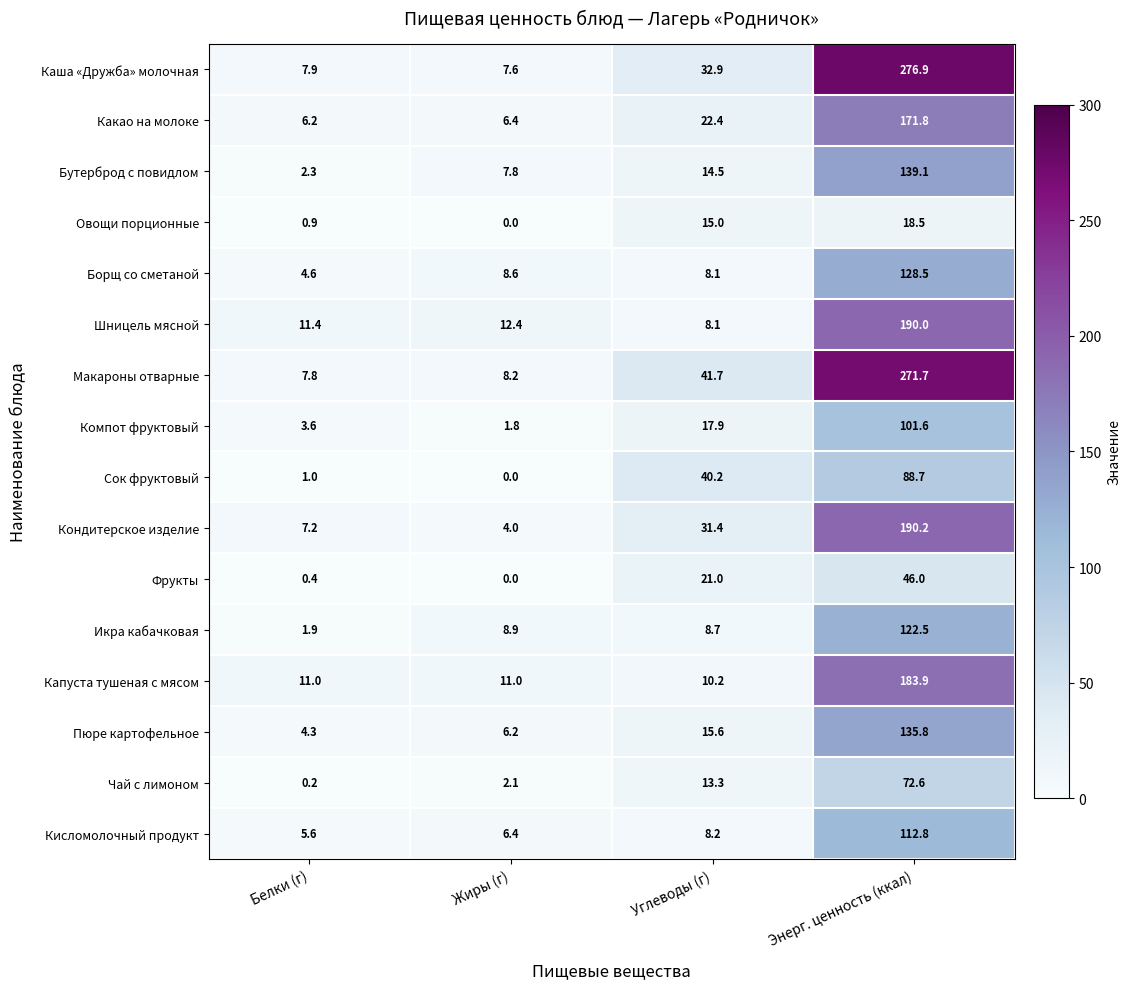

At which label does Чай с лимоном reach its minimum?

Белки (г)